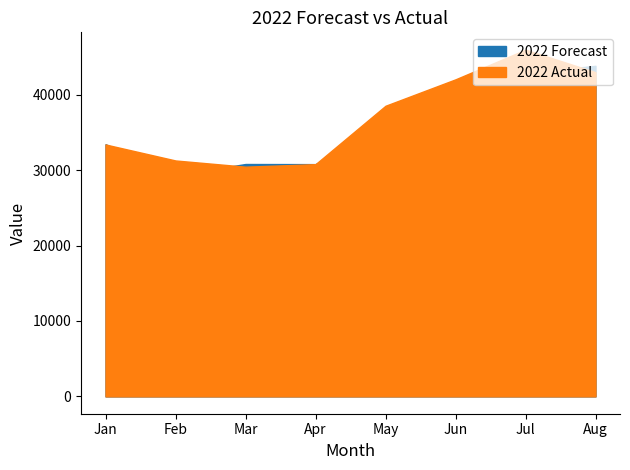

The value of 2022 Actual at Apr is 43901. True or false?

False